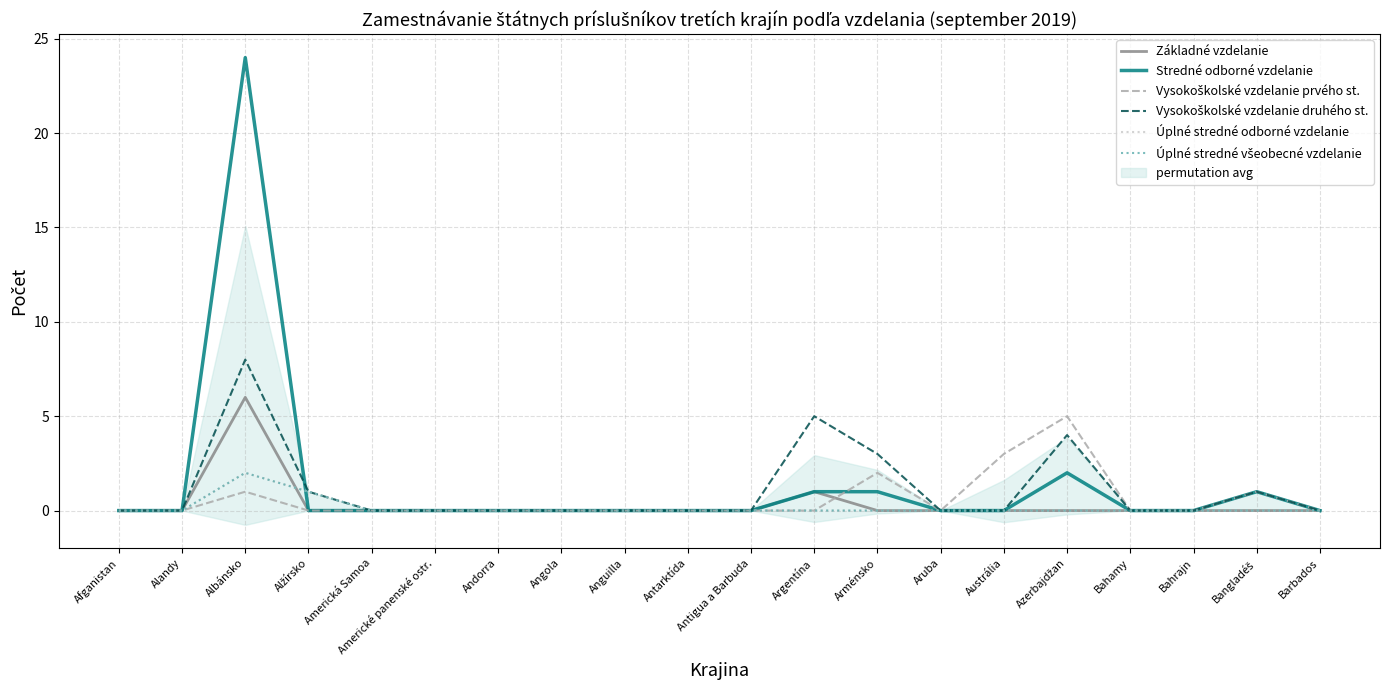

Does the chart display data point markers on the line(s)?

No